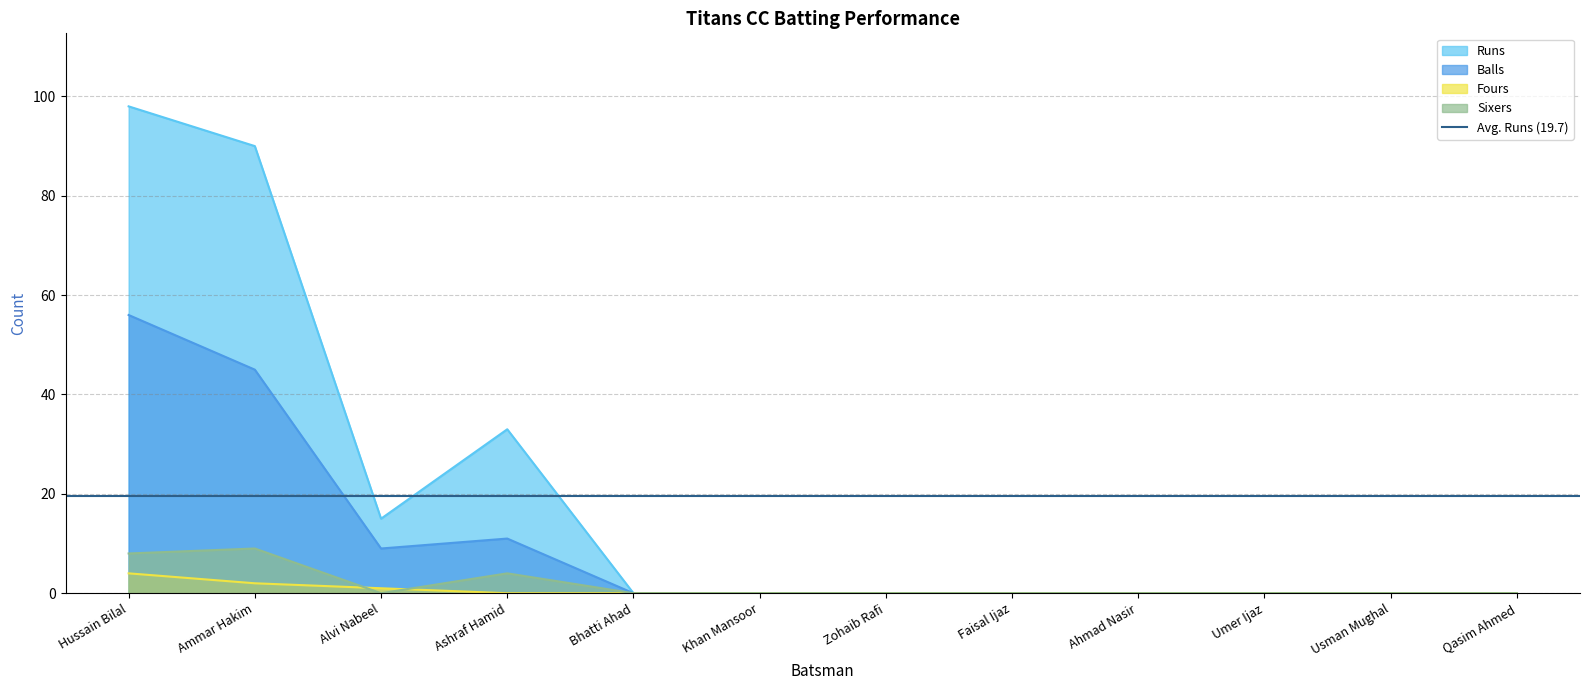

What are all the series names shown in the legend?

Runs, Balls, Fours, Sixers